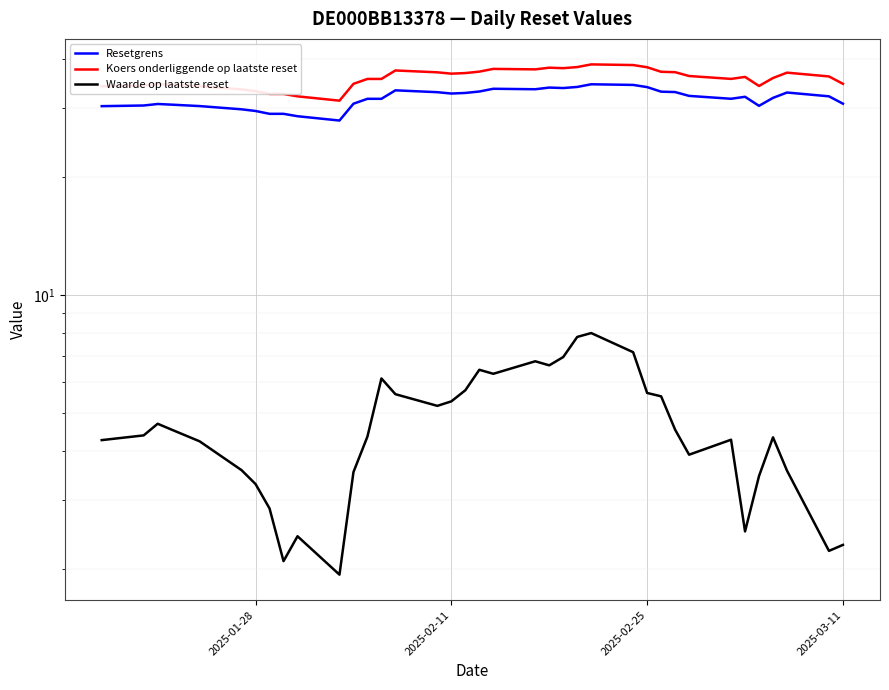

True or false: Koers onderliggende op laatste reset and Resetgrens cross at least once.

False